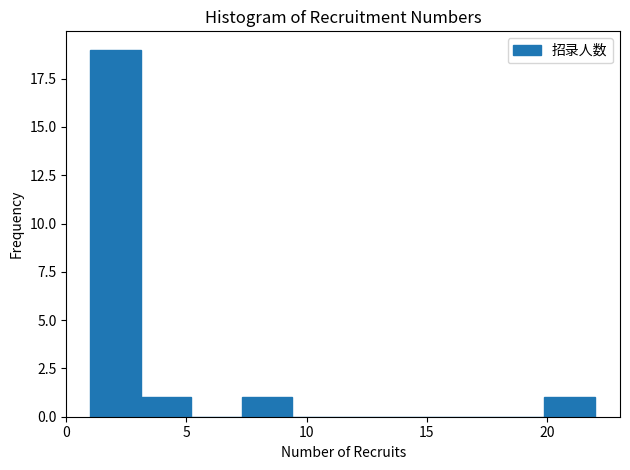

What is the height of the bar covering 1.0 to 3.1 on the x-axis? Neither the bar edges nor the heights are printed on the chart, so give them approximately, as read against the axes.

19